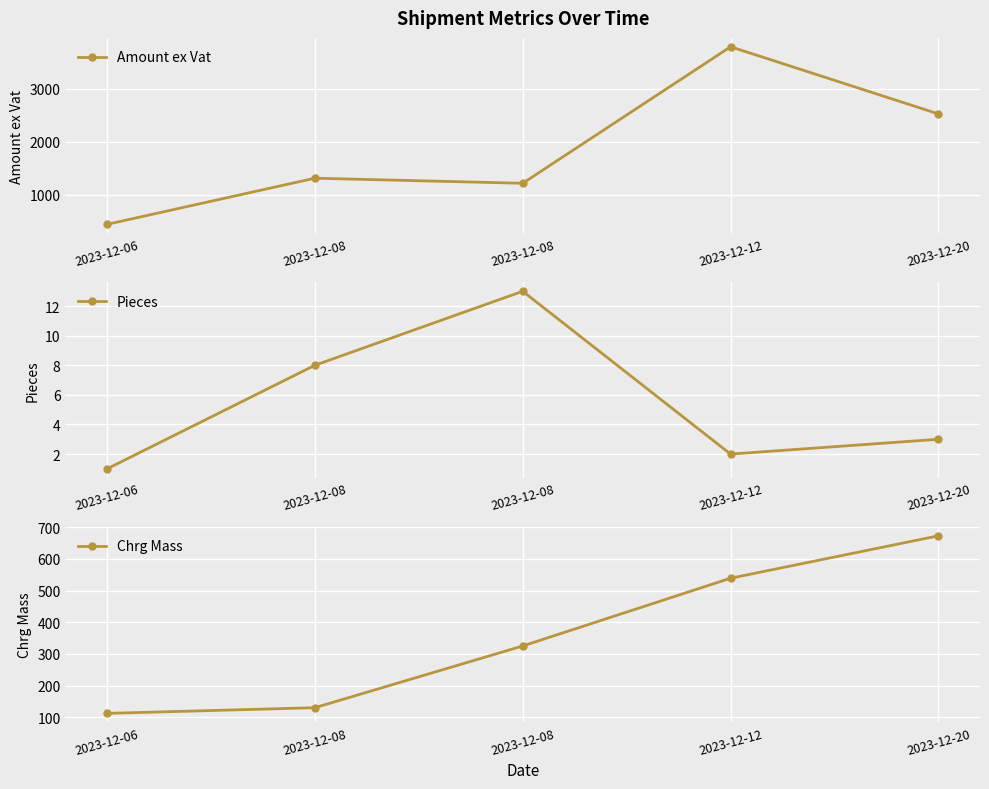

True or false: Amount ex Vat and Chrg Mass intersect in this chart.

False